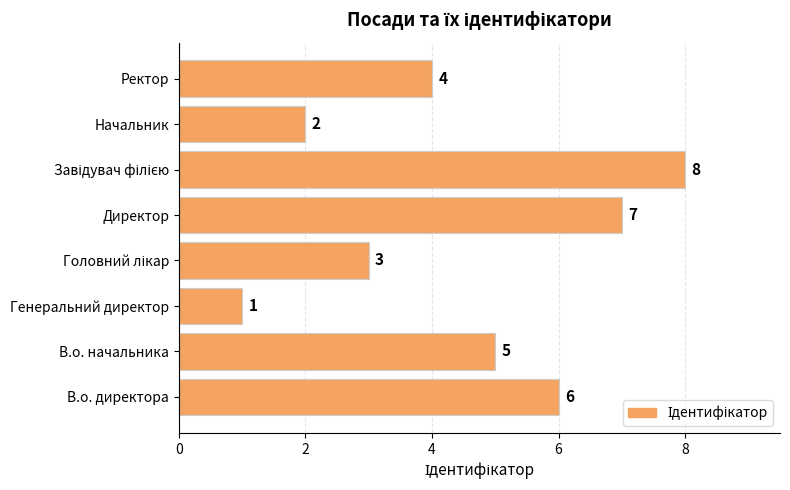

What is the difference between the maximum and minimum values?

7